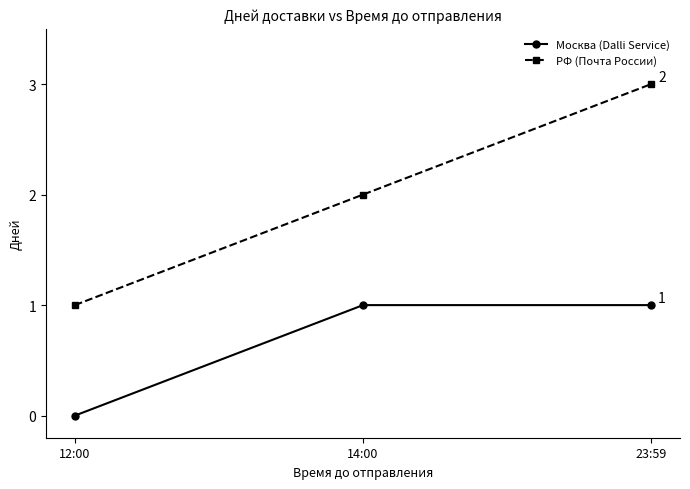

Between 12:00 and 23:59, which series saw the biggest shift?

РФ (Почта России)